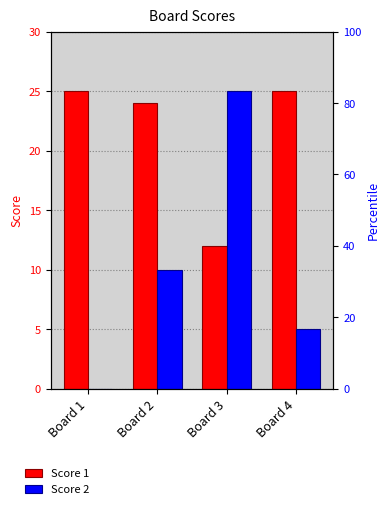

Are the bars horizontal?

No